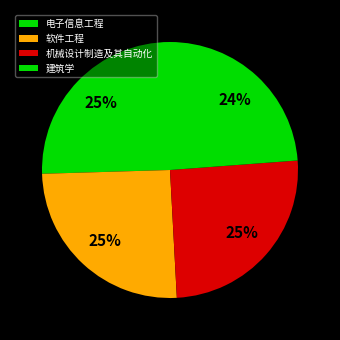

Is there any slice that represents more than half of the pie?

No